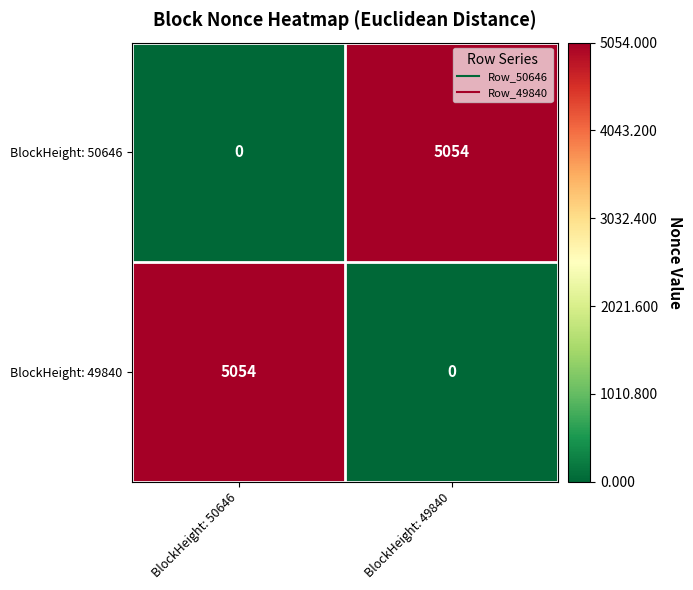

At which label does BlockHeight: 50646 reach its peak?

BlockHeight: 49840